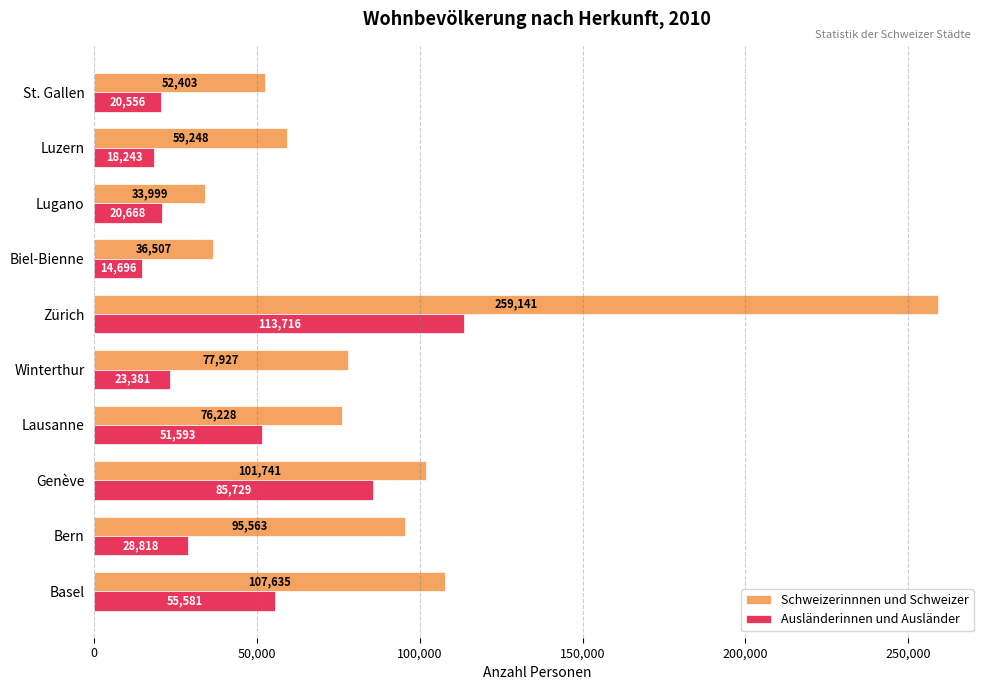

True or false: Schweizerinnnen und Schweizer has a value of 158371 at Bern.

False